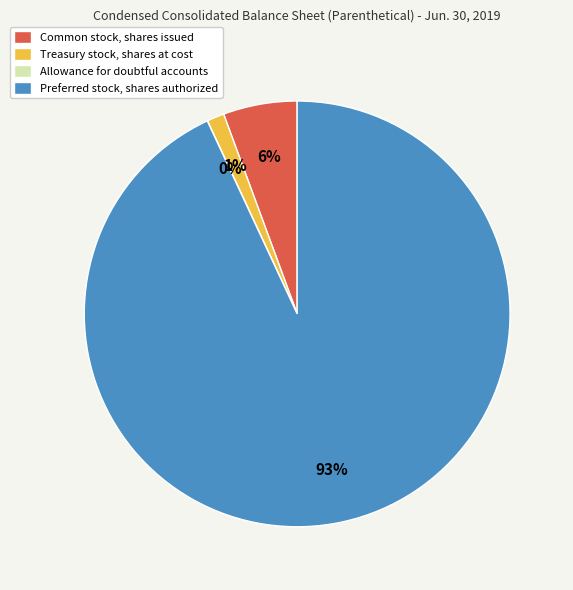

What percentage is the Preferred stock, shares authorized slice, to the nearest percent?

93%